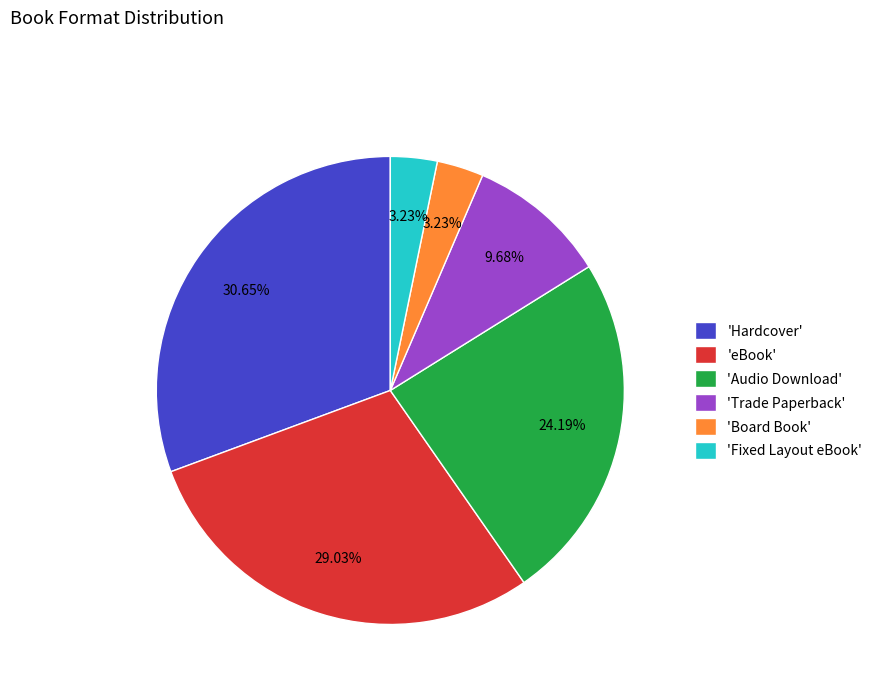

What is the ratio of the value at 'Trade Paperback' to the value at 'eBook'?

0.3